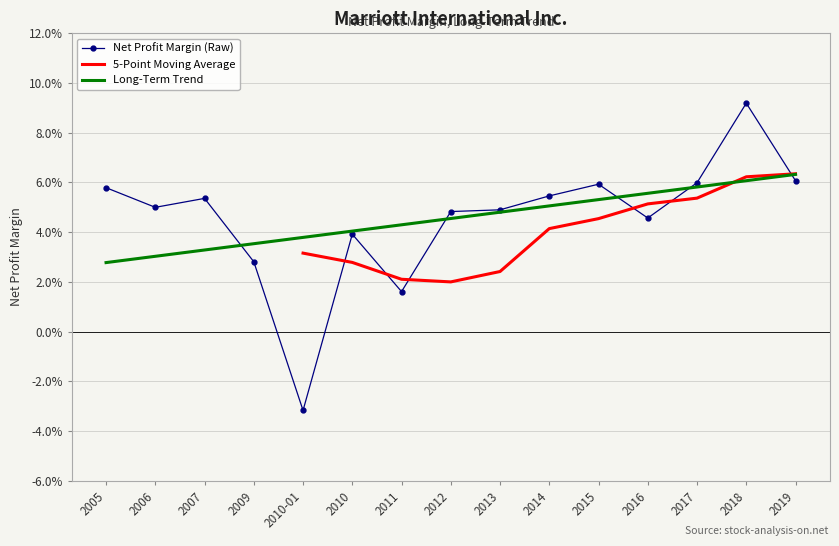

At which label does Net Profit Margin (Raw) first exceed 0?

2005